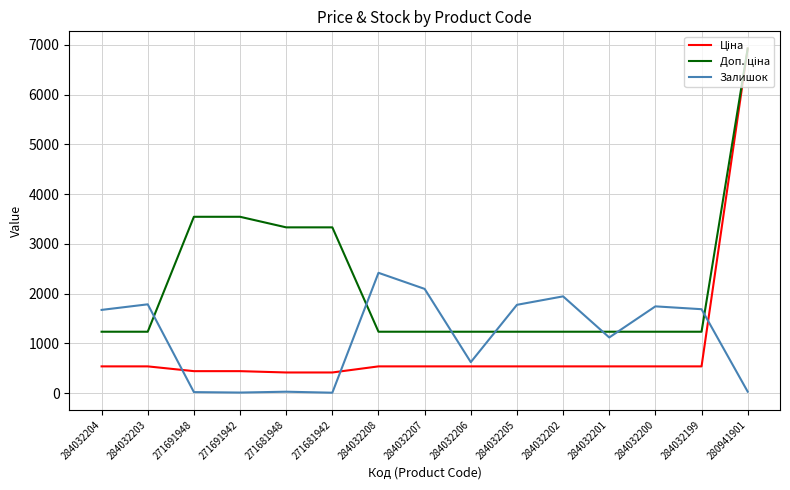

At which category is the sum across all series the highest?

280941901